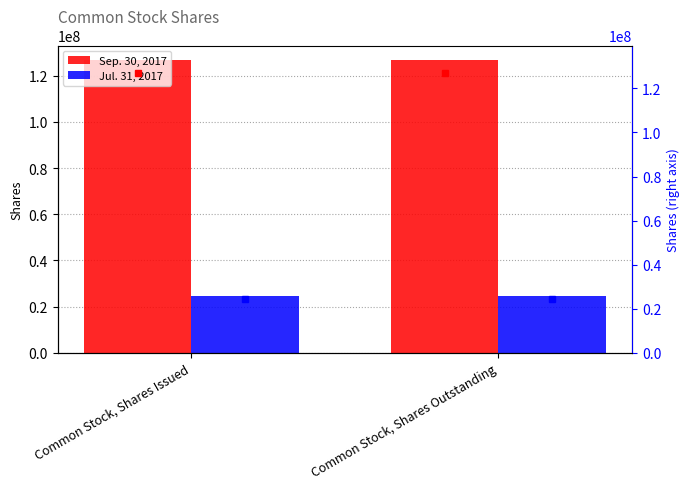

Which has a higher value, Common Stock, Shares Outstanding or Common Stock, Shares Issued?

Common Stock, Shares Outstanding